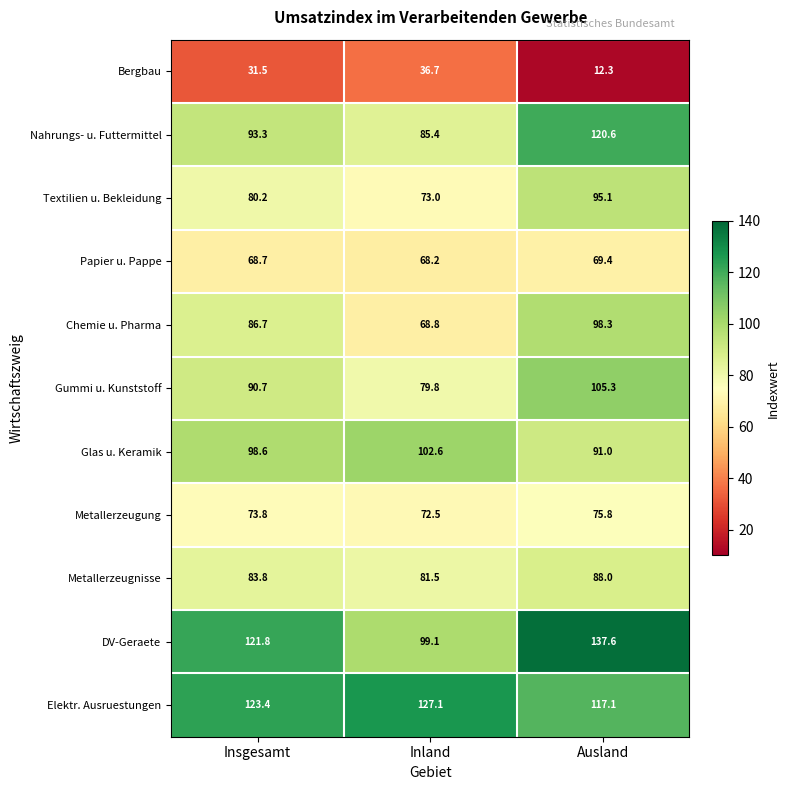

What is the difference between the maximum and minimum values in the Nahrungs- u. Futtermittel series?

35.2